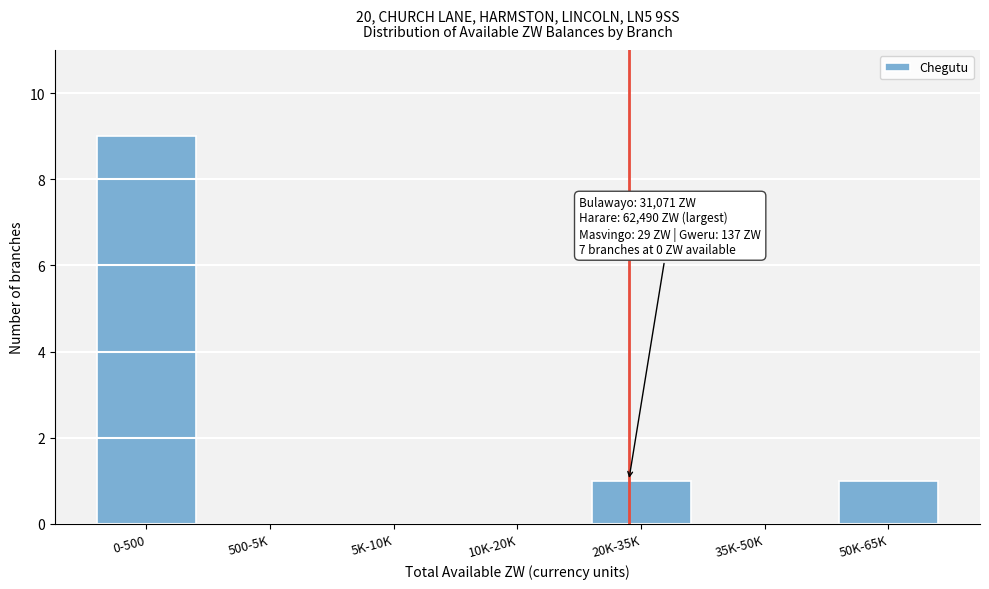

Reading left to right, list all the values displayed in this chart.

0-500=9	500-5K=0	5K-10K=0	10K-20K=0	20K-35K=1	35K-50K=0	50K-65K=1